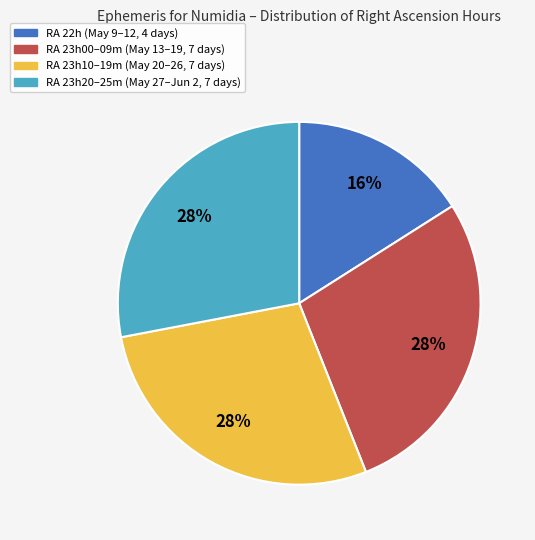

Is there any slice that represents more than half of the pie?

No